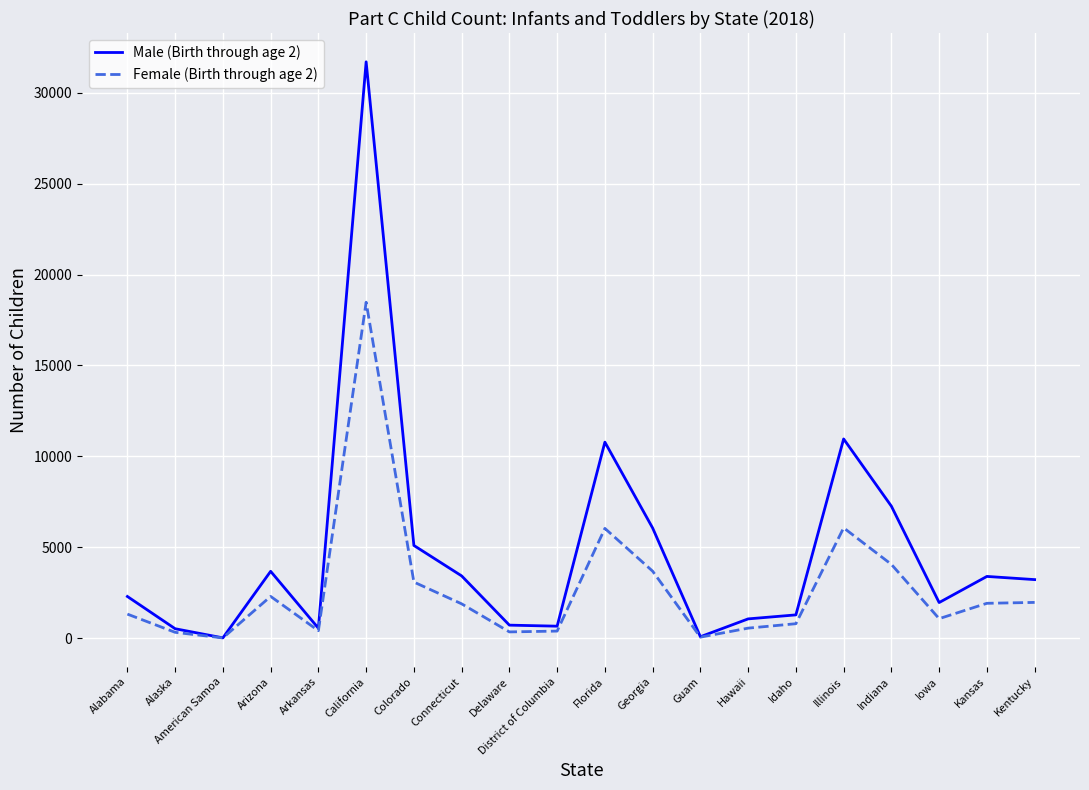

True or false: Male (Birth through age 2) has more than 2 points higher than both neighbors.

True